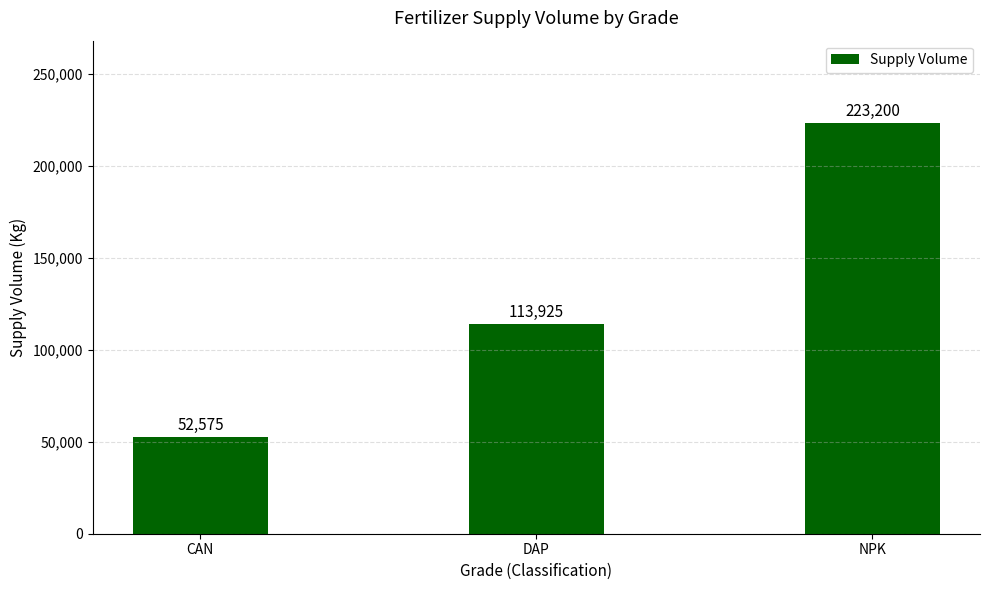

What is the difference between the values at NPK and DAP?

109275